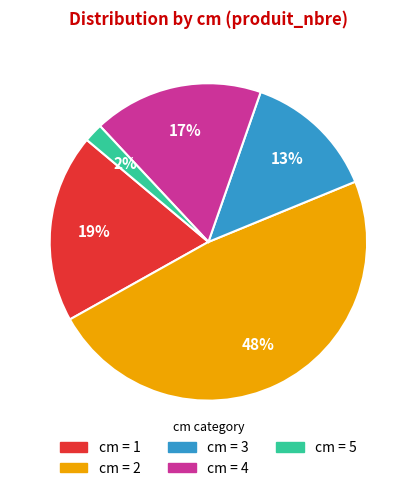

To the nearest percent, what is the average slice percentage?

20%